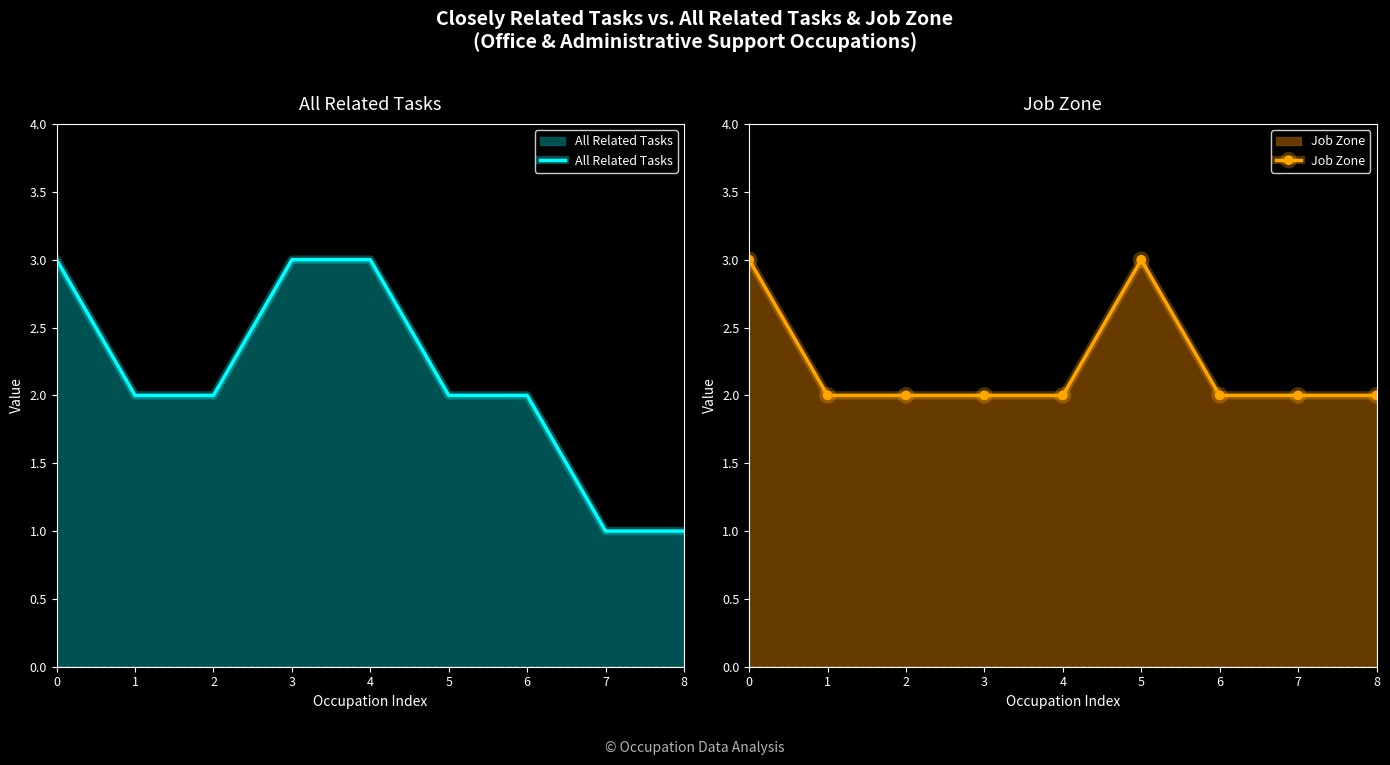

List the labels in order of Job Zone value, smallest first.

1, 2, 3, 4, 6, 7, 8, 0, 5